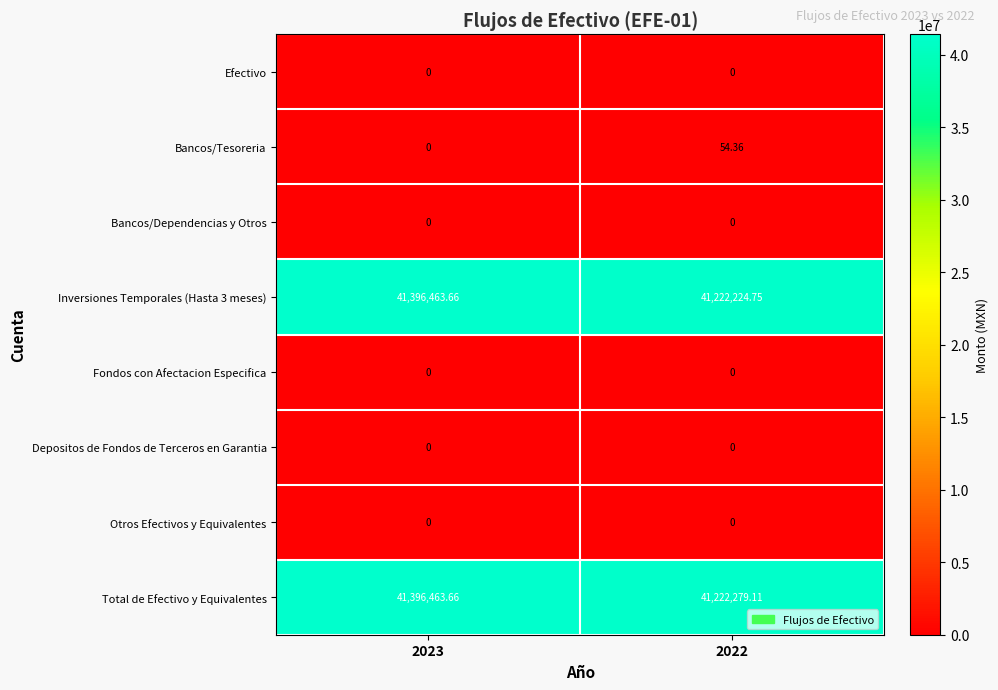

Which series has the largest total across all categories?

Total de Efectivo y Equivalentes